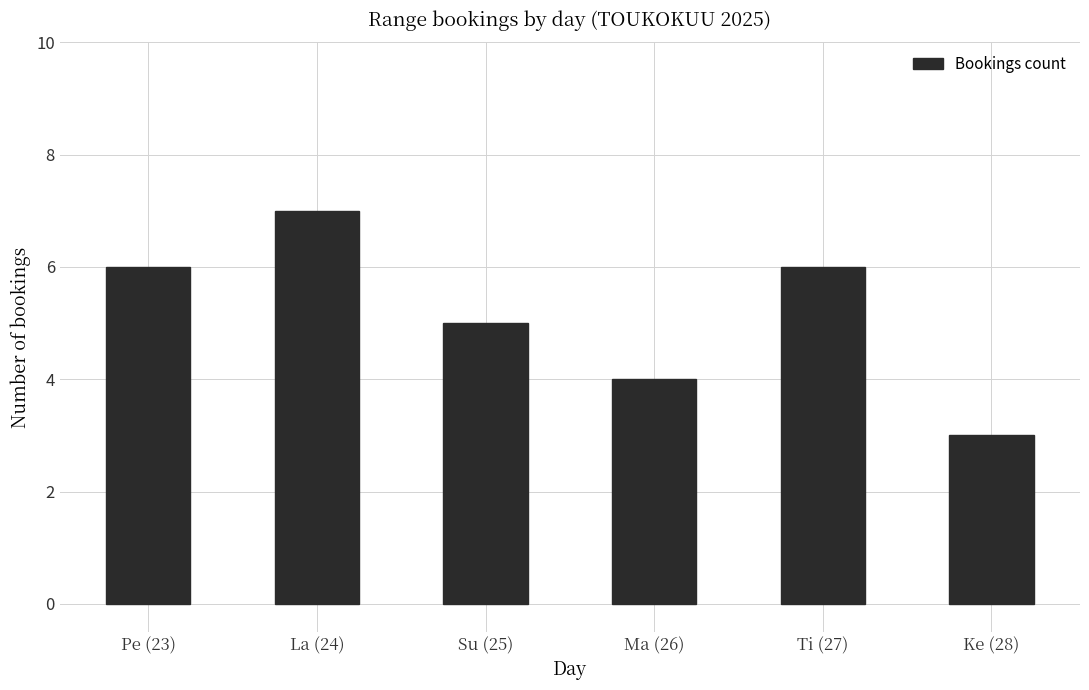

Reading right to left, what are all the values shown in this chart?

3	6	4	5	7	6